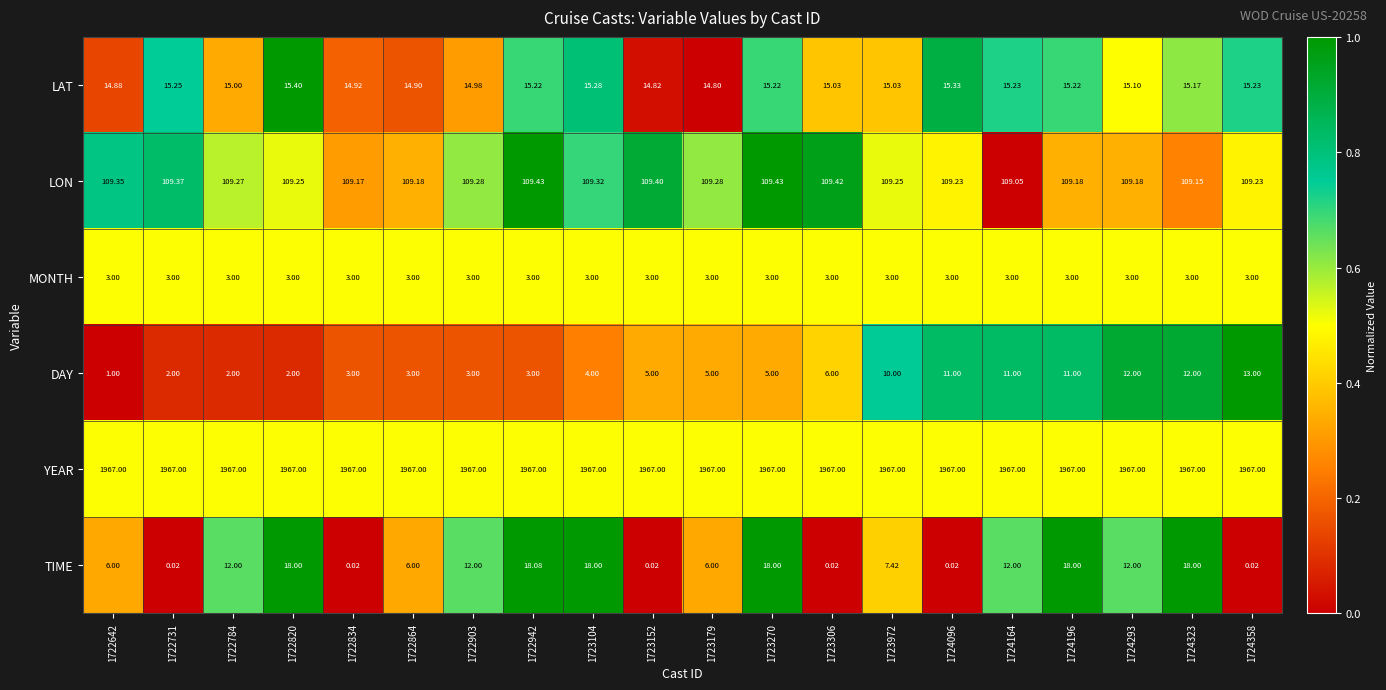

List the series in order of their peak value, lowest first.

MONTH, DAY, LAT, TIME, LON, YEAR